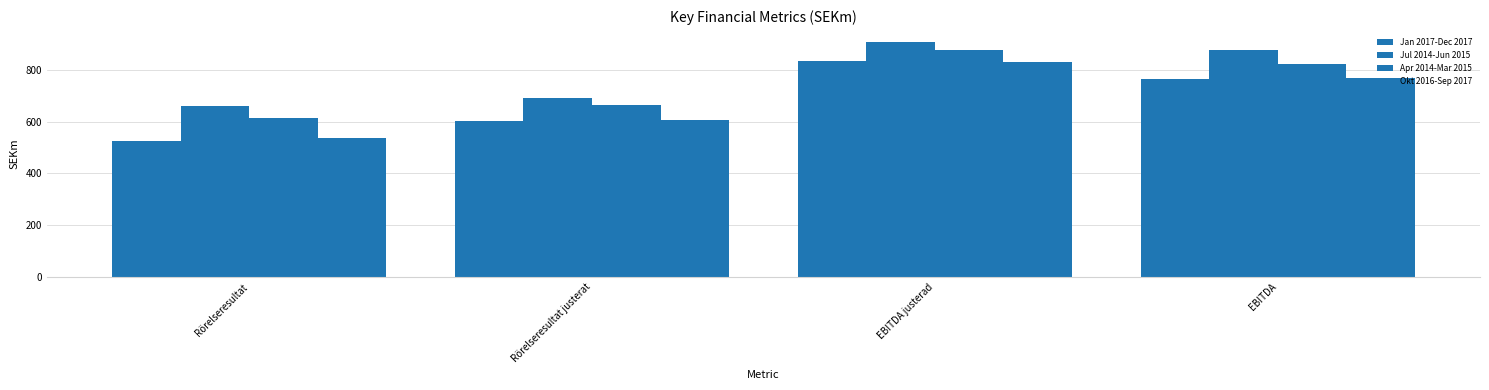

What position from the left is EBITDA?

4